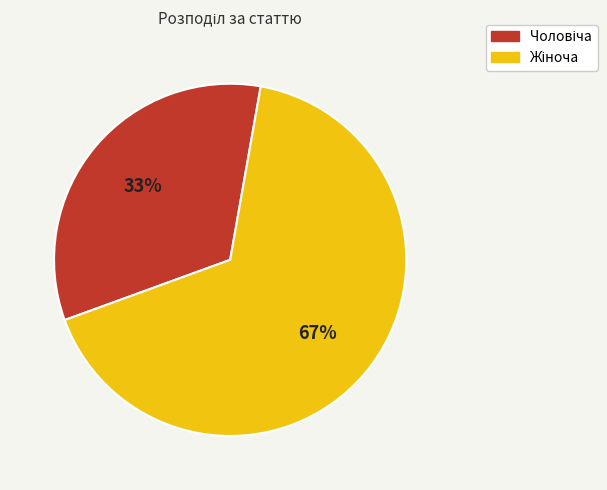

Count the number of slices in the pie.

2